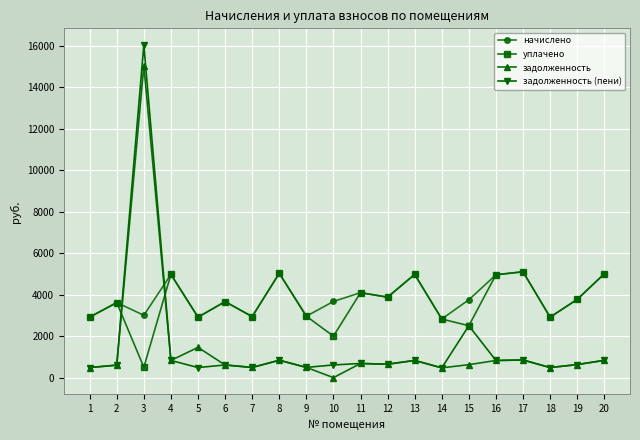

What is the approximate value of уплачено at 2?

3618.0